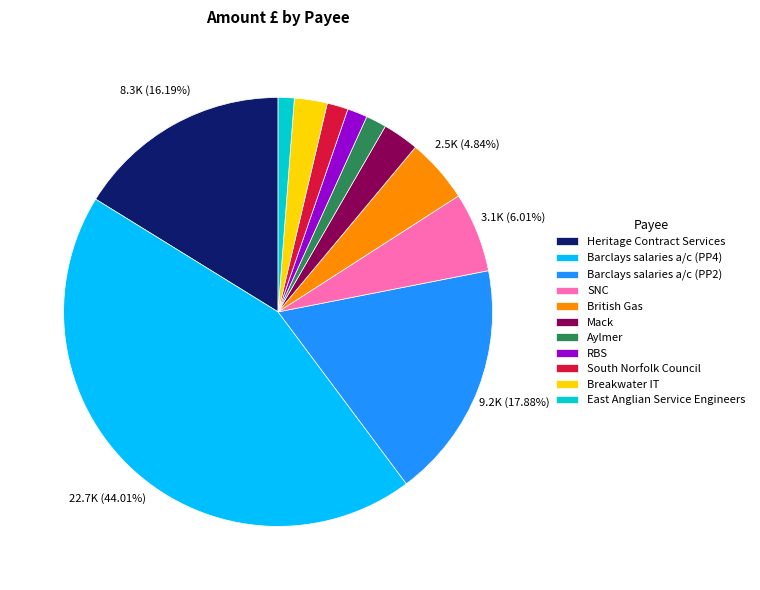

How many slices are in this pie chart?

11